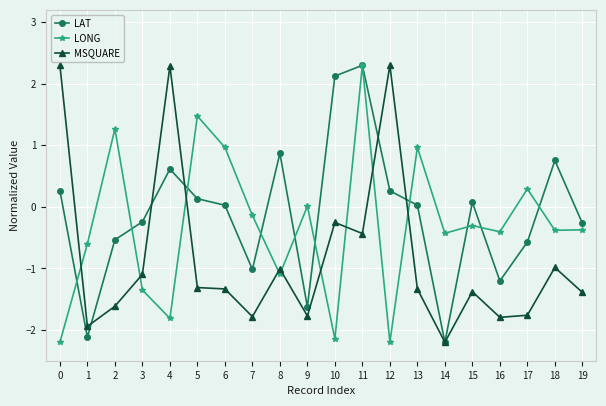

Does the chart display data point markers on the line(s)?

Yes